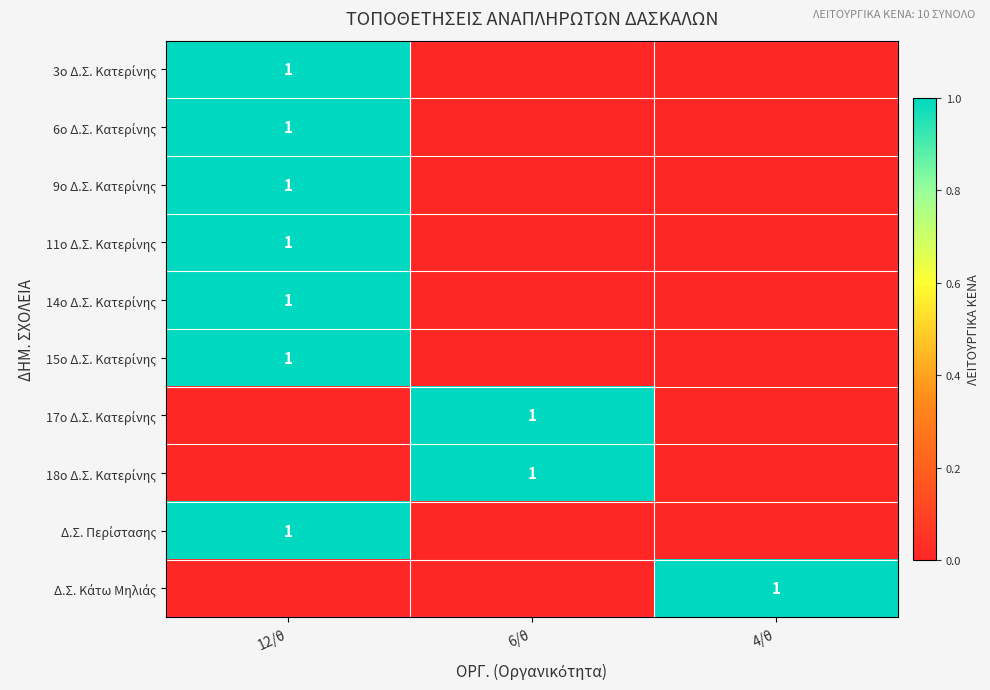

The 11ο Δ.Σ. Κατερίνης series shows 0 at 6/θ. True or false?

True